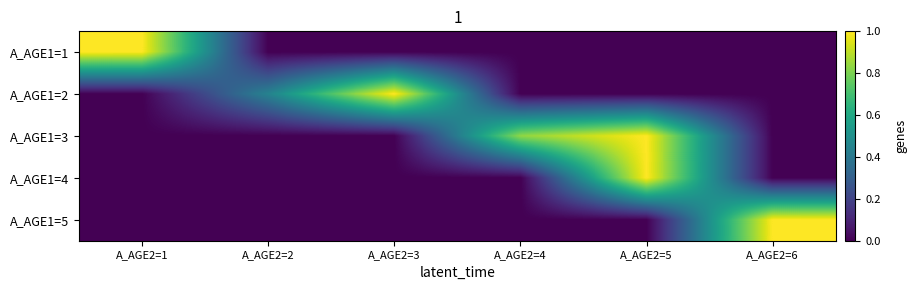

Which series has the largest total across all categories?

A_AGE1=3